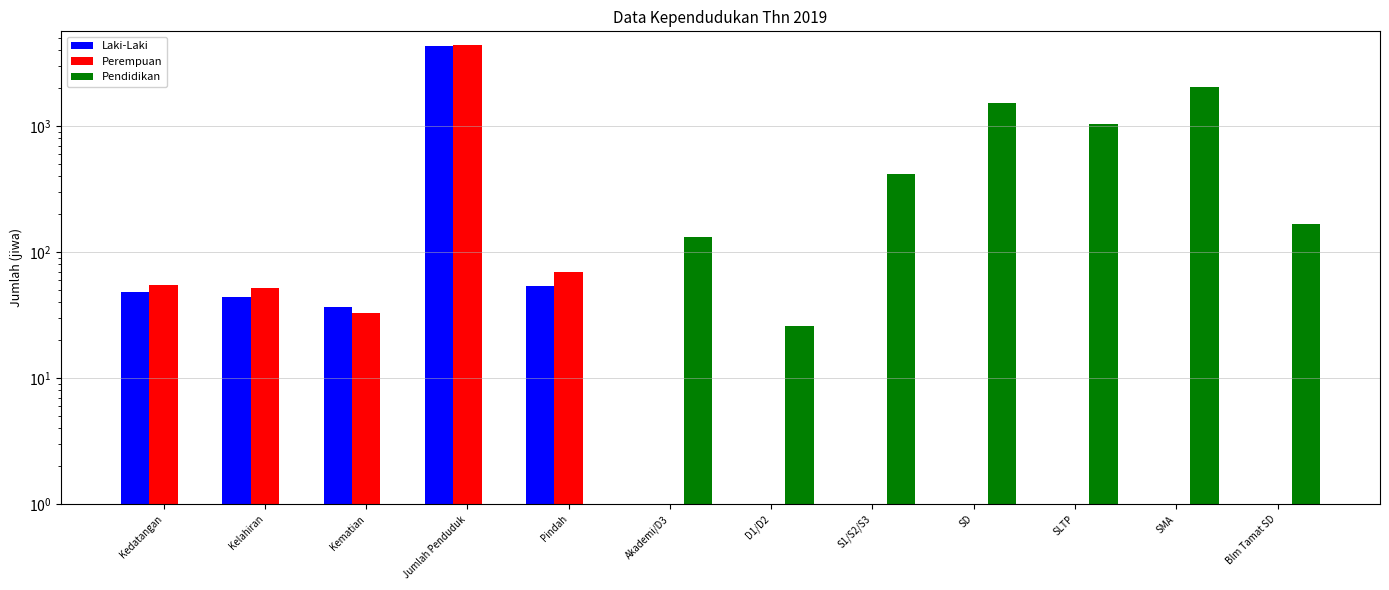

What are all the series names shown in the legend?

Laki-Laki, Perempuan, Pendidikan